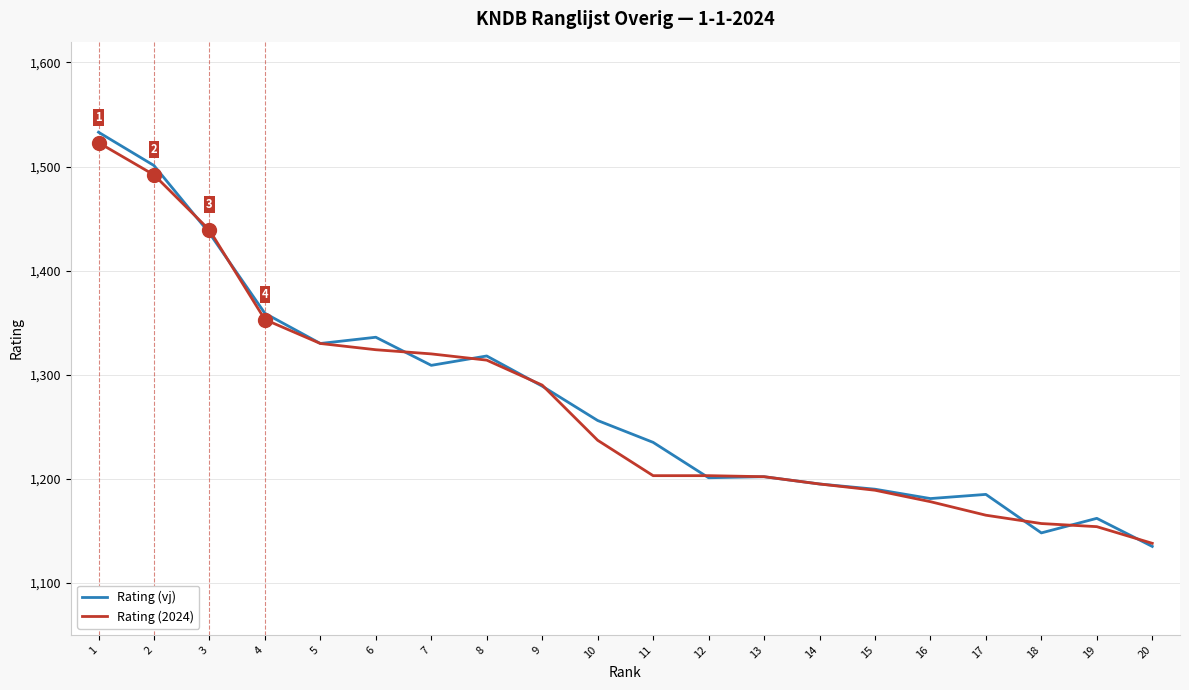

Is the value of Rating (vj) at 6 greater than the value of Rating (2024) at 5?

Yes